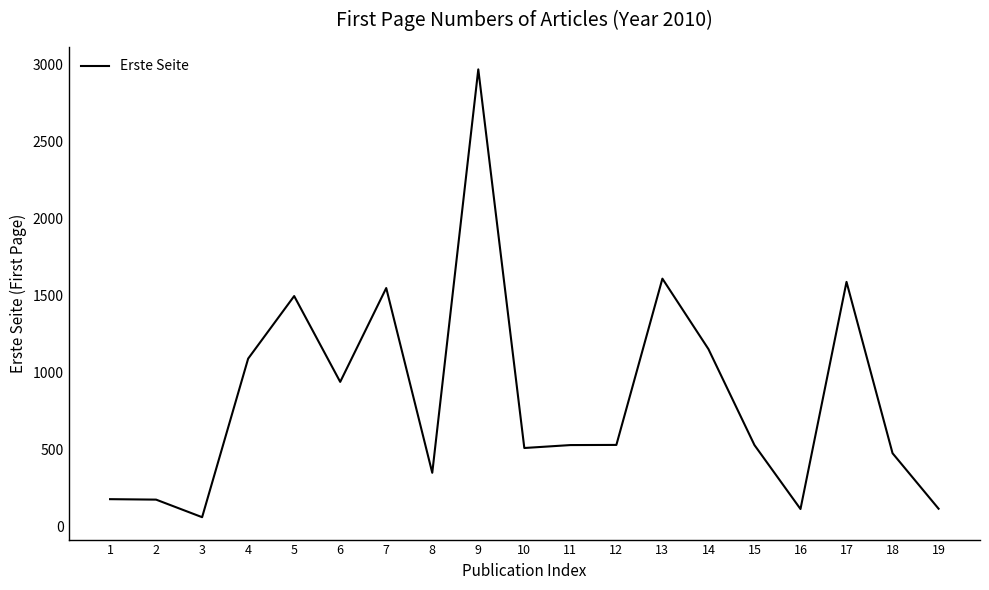

What is the difference between the maximum and minimum values?

2906